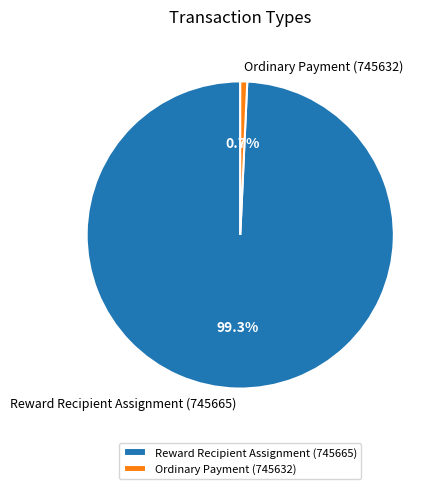

How many segments does this pie chart have?

2